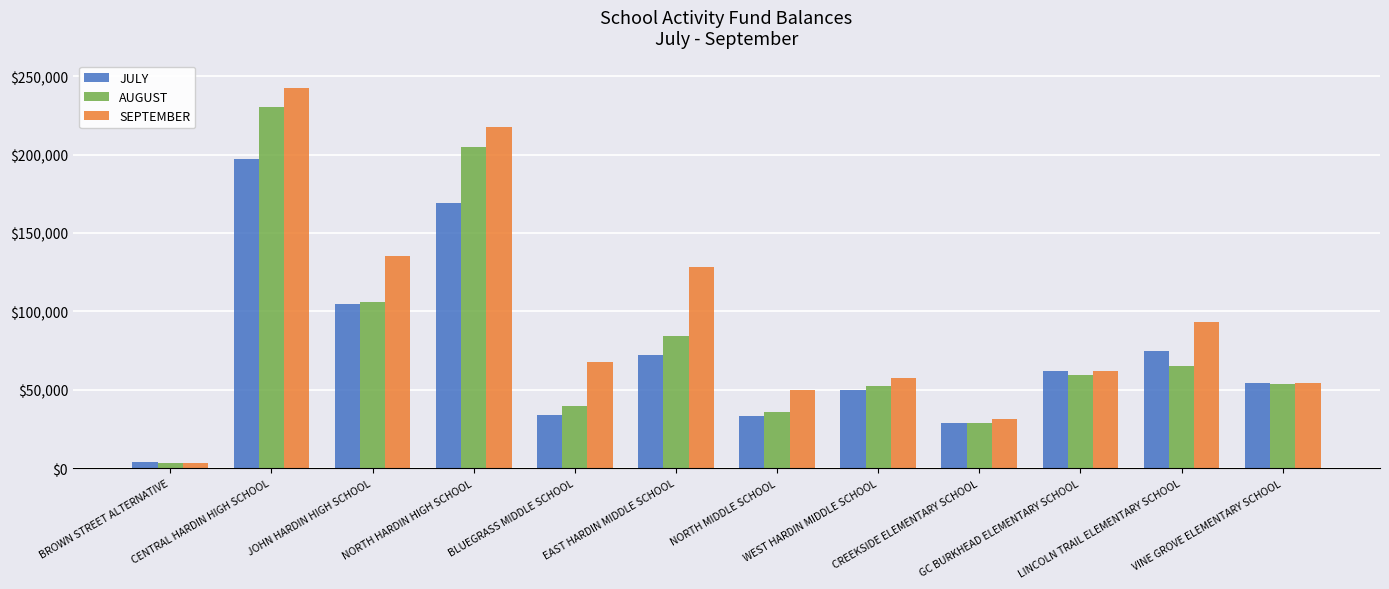

How many bars are there in total?

36